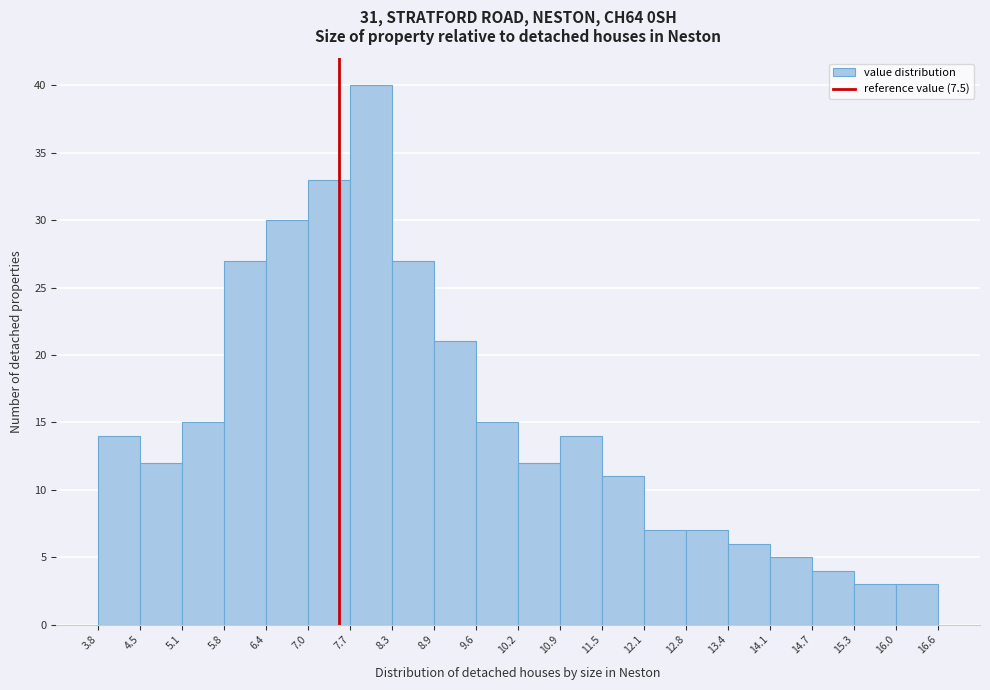

Reading left to right, transcribe this chart: for each bar, give the range it covers on the x-axis and its height. The values are not printed on the chart, so give them approximately, as read against the axis.

3.8 to 4.5: 14
4.5 to 5.1: 12
5.1 to 5.8: 15
5.8 to 6.4: 27
6.4 to 7.0: 30
7.0 to 7.7: 33
7.7 to 8.3: 40
8.3 to 8.9: 27
8.9 to 9.6: 21
9.6 to 10.2: 15
10.2 to 10.9: 12
10.9 to 11.5: 14
11.5 to 12.1: 11
12.1 to 12.8: 7
12.8 to 13.4: 7
13.4 to 14.1: 6
14.1 to 14.7: 5
14.7 to 15.3: 4
15.3 to 16.0: 3
16.0 to 16.6: 3